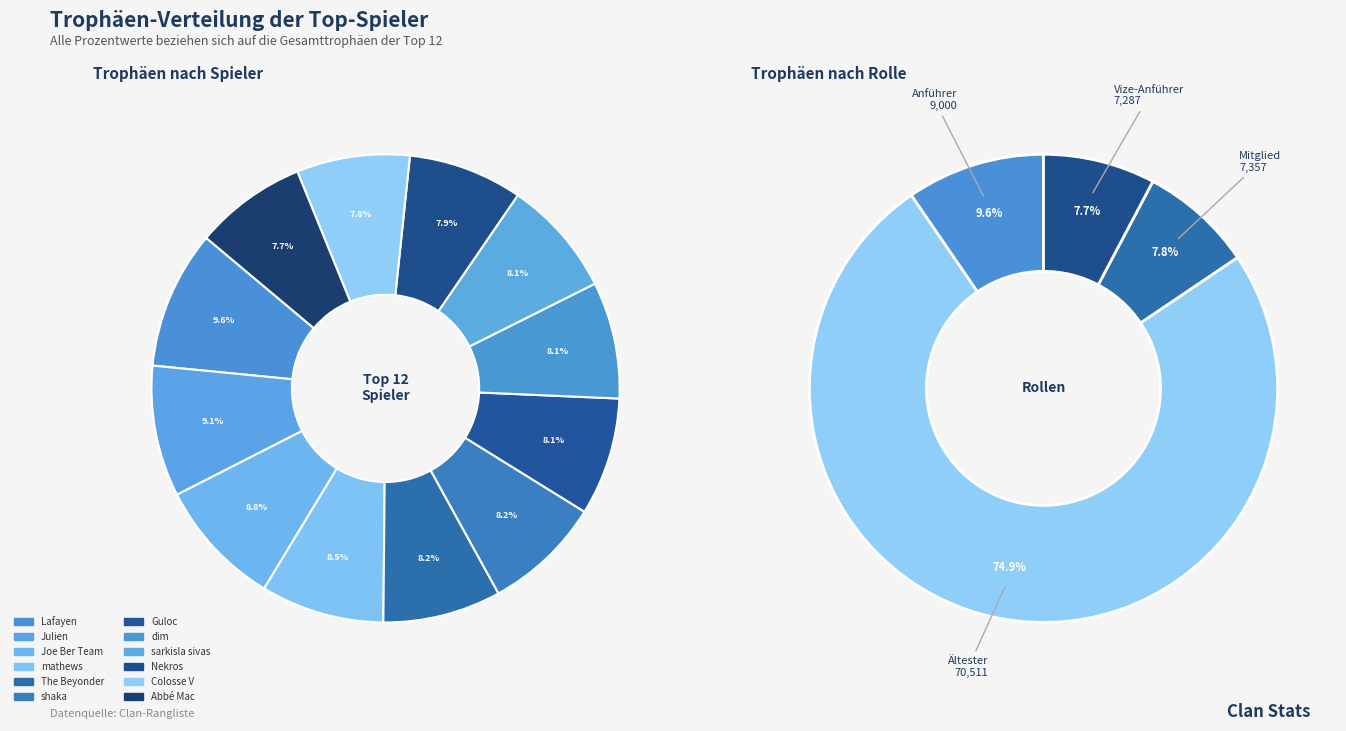

How many slices are in this pie chart?

12